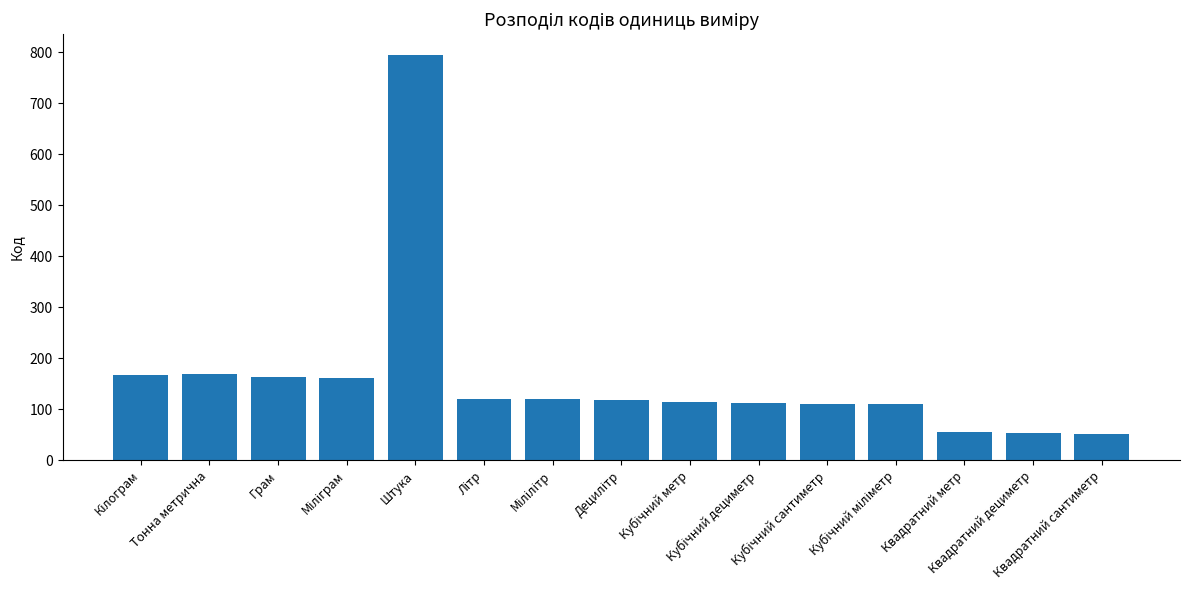

Is it true that the value at Квадратний сантиметр is 18?

False